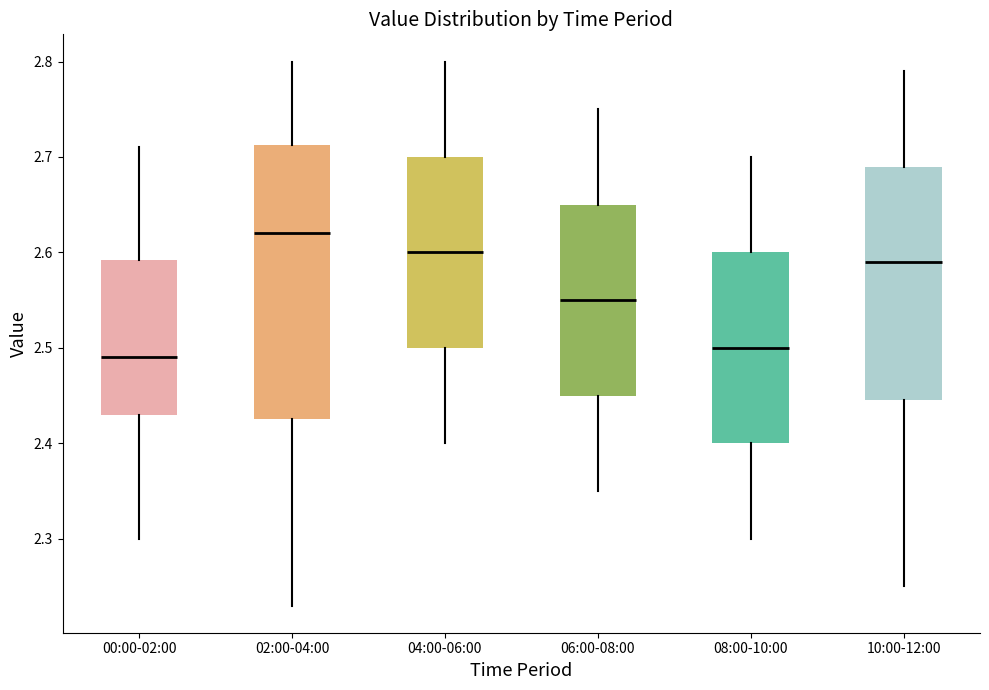

Reading left to right, transcribe this box plot: for each box, give where its median line is, the range the box spans, and where its two whiskers end, as read against the y-axis. The values are not printed on the chart, so give them approximately, as read against the axis.

00:00-02:00: median 2.49, box 2.43 to 2.59, whiskers 2.30 to 2.71
02:00-04:00: median 2.62, box 2.43 to 2.71, whiskers 2.23 to 2.80
04:00-06:00: median 2.60, box 2.50 to 2.70, whiskers 2.40 to 2.80
06:00-08:00: median 2.55, box 2.45 to 2.65, whiskers 2.35 to 2.75
08:00-10:00: median 2.50, box 2.40 to 2.60, whiskers 2.30 to 2.70
10:00-12:00: median 2.59, box 2.45 to 2.69, whiskers 2.25 to 2.79